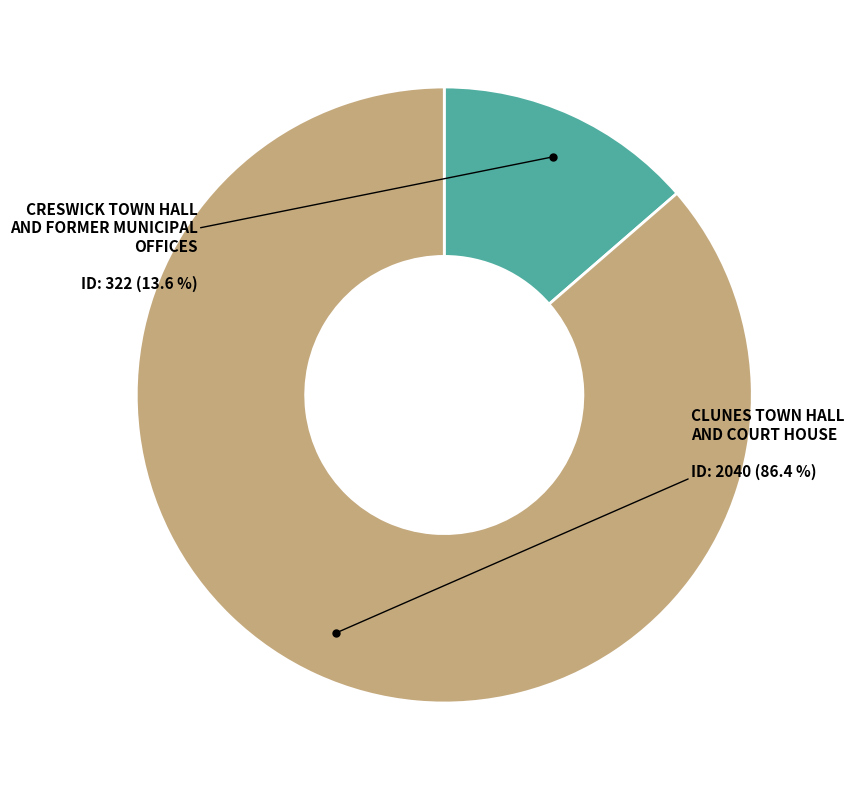

To the nearest percent, what percentage of the pie is CLUNES TOWN HALL AND COURT HOUSE?

86%